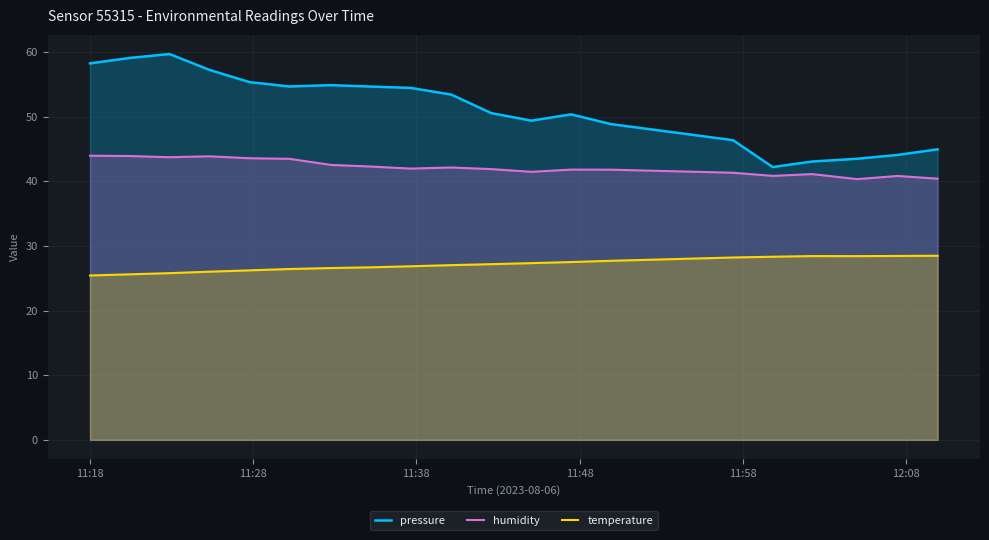

What is the minimum value for temperature?

25.4